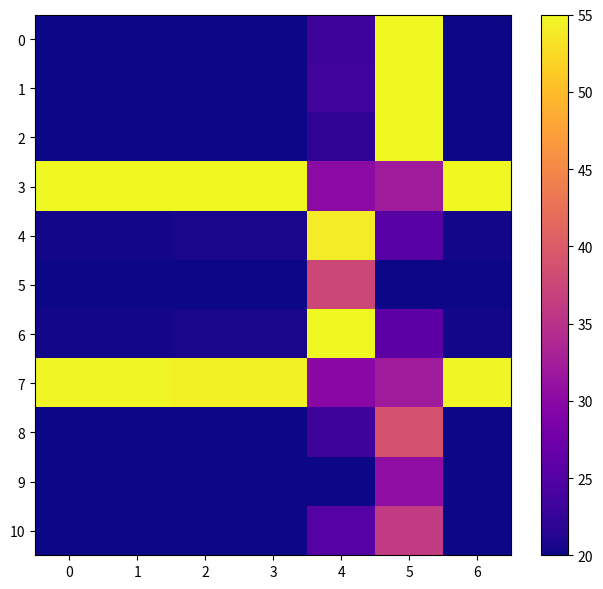

Rank the series at 2 from lowest to highest value.

2, 1, 0, 10, 9, 5, 8, 6, 4, 7, 3